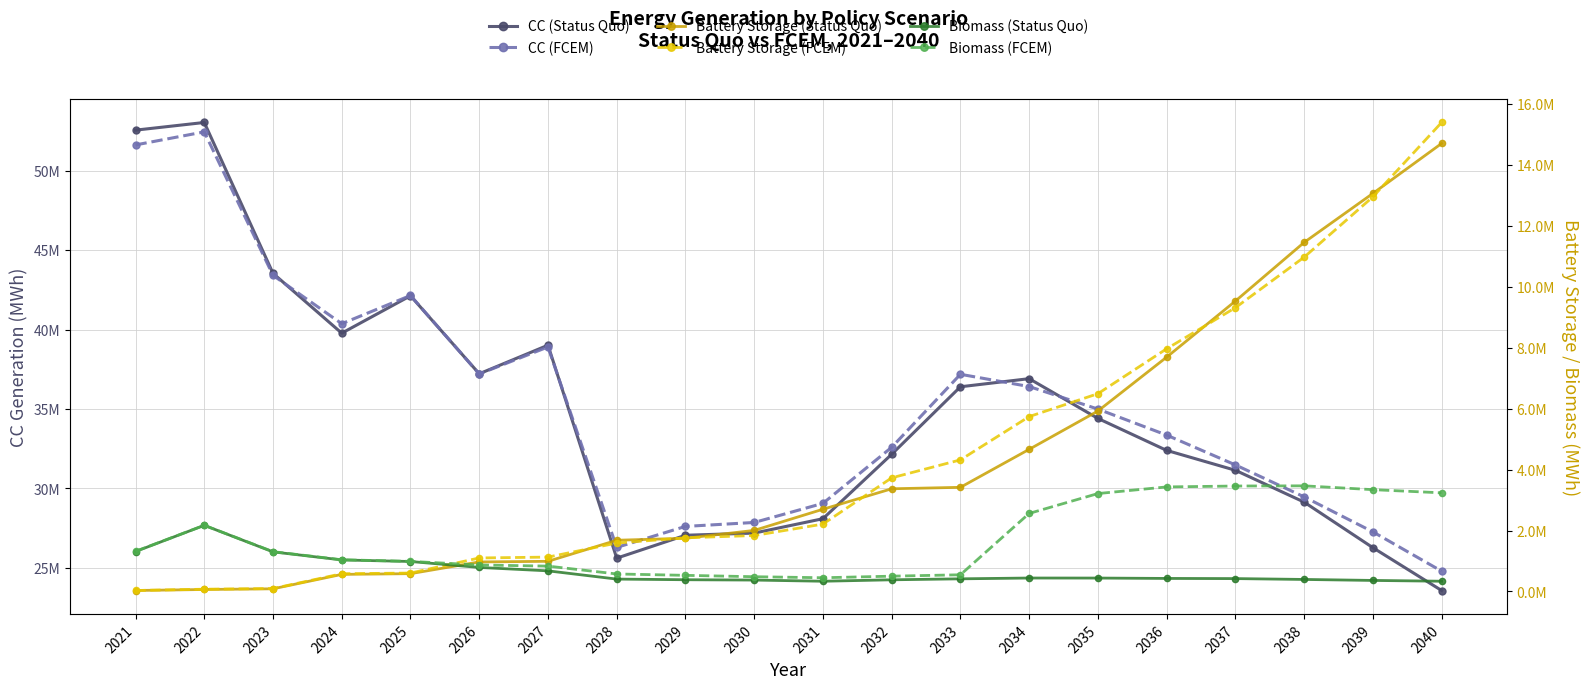

At how many categories does at least one series exceed 7635199?

20